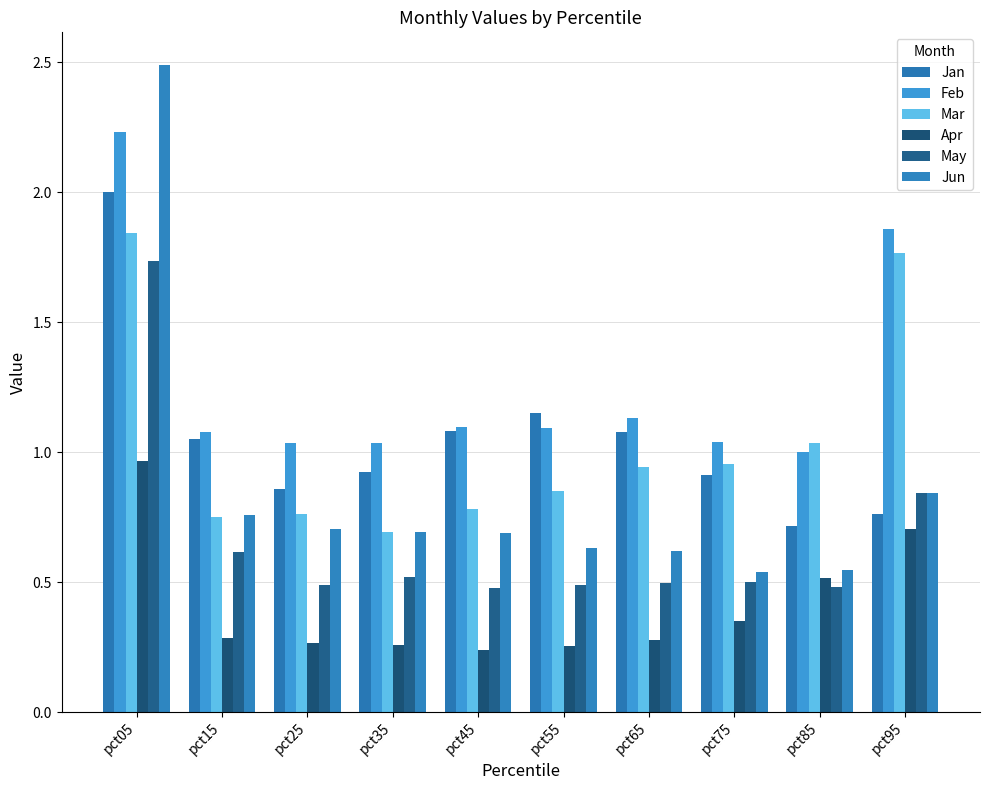

How many groups of bars are there?

10